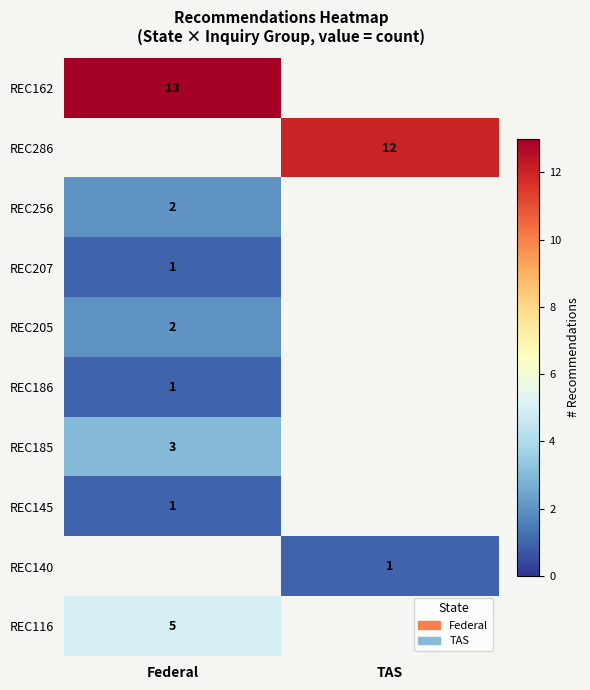

Which category has the highest value across all series?

Federal